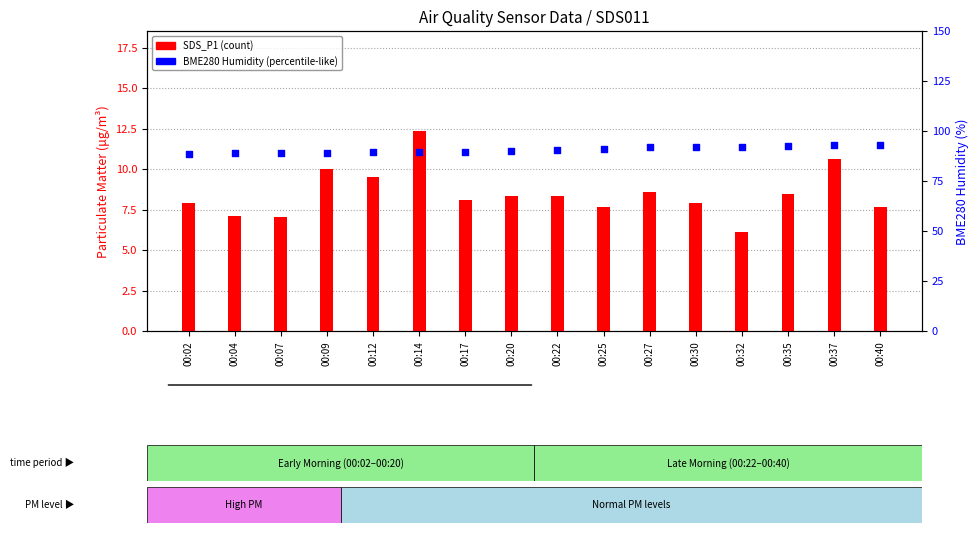

Which series contains the highest Y value?

BME280 Humidity (%)